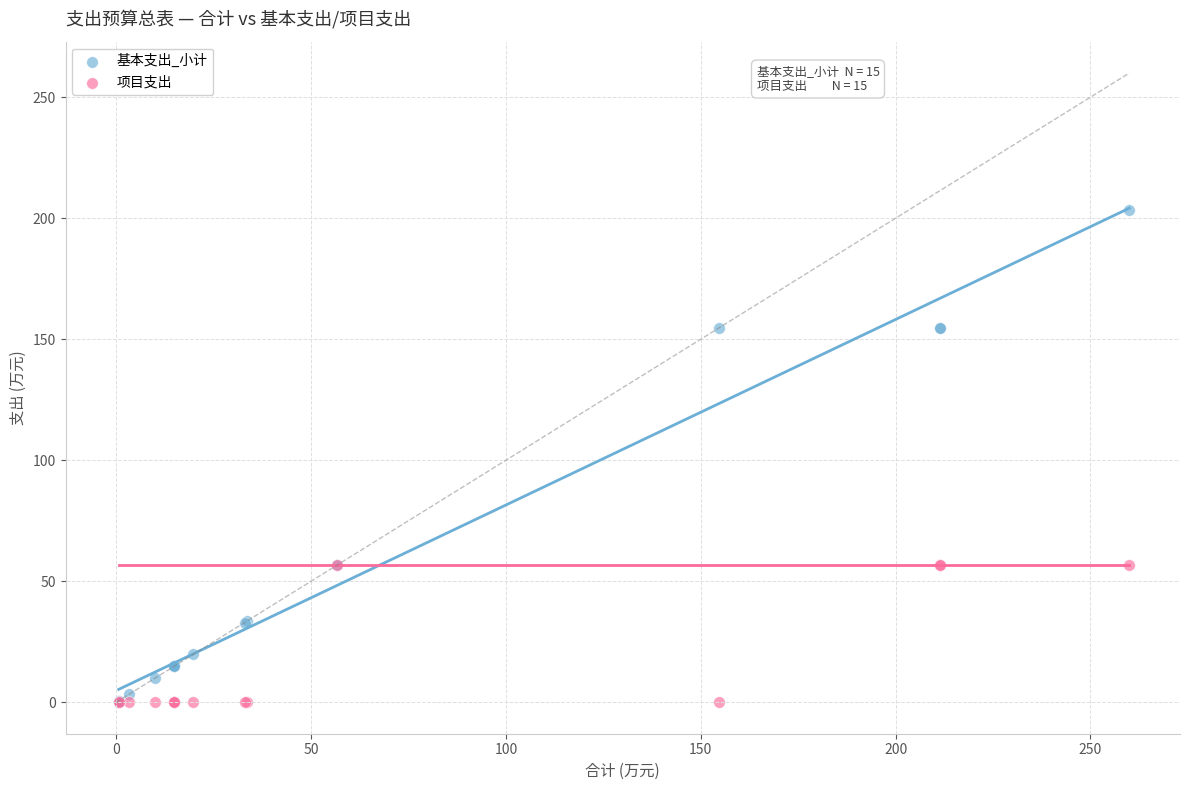

Which series reaches the maximum Y coordinate?

基本支出_小计